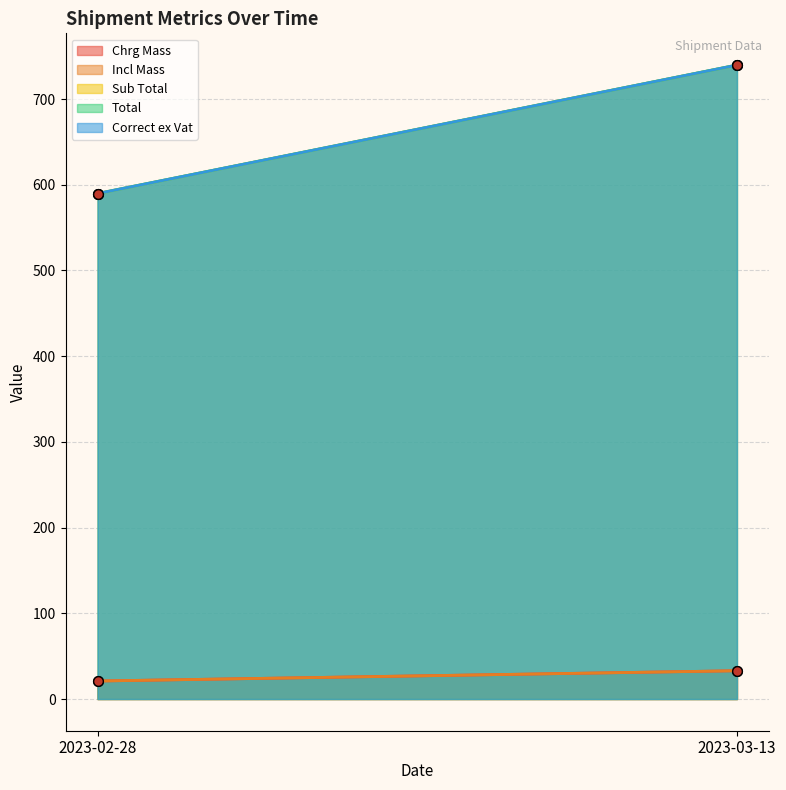

Count the number of categories in the chart.

2